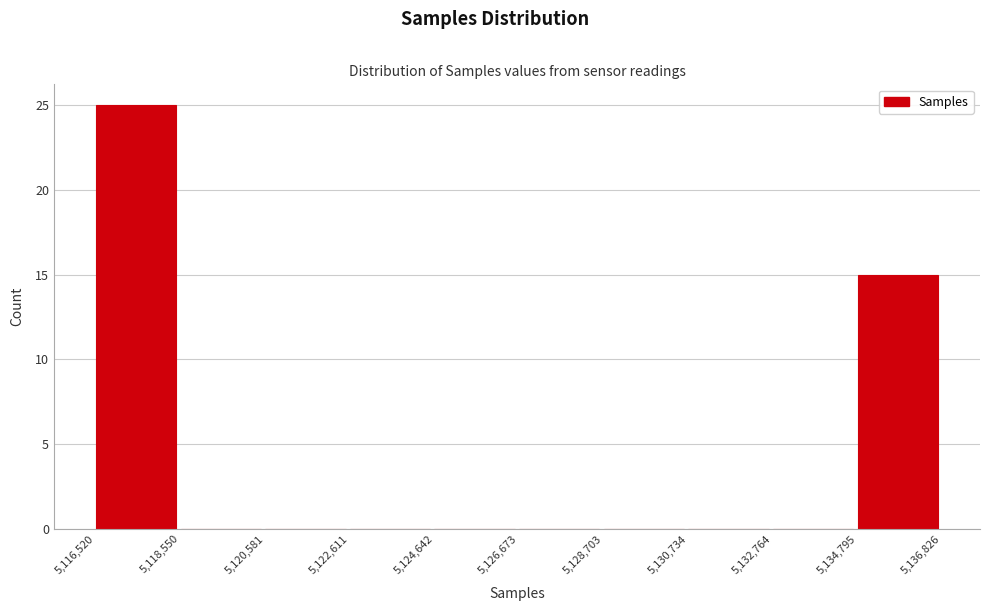

Over which range of the x-axis is the bar tallest?

5,116,520 to 5,118,550